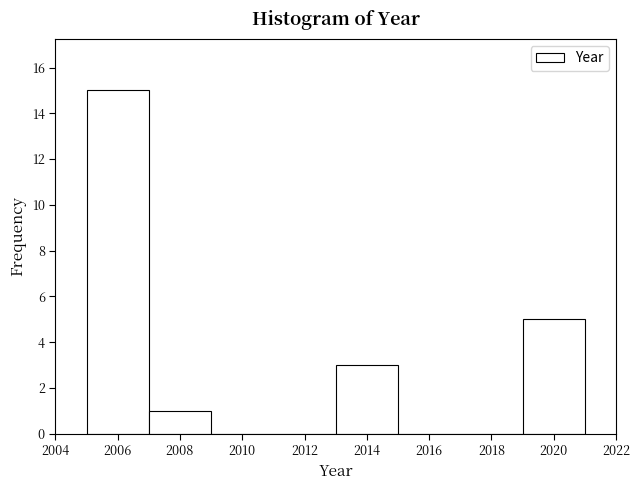

Reading left to right, list every bar in this chart as the range it spans on the x-axis followed by its height. The values are not printed on the chart, so give them approximately, as read against the axis.

2005 to 2007: 15
2007 to 2009: 1
2009 to 2011: 0
2011 to 2013: 0
2013 to 2015: 3
2015 to 2017: 0
2017 to 2019: 0
2019 to 2021: 5